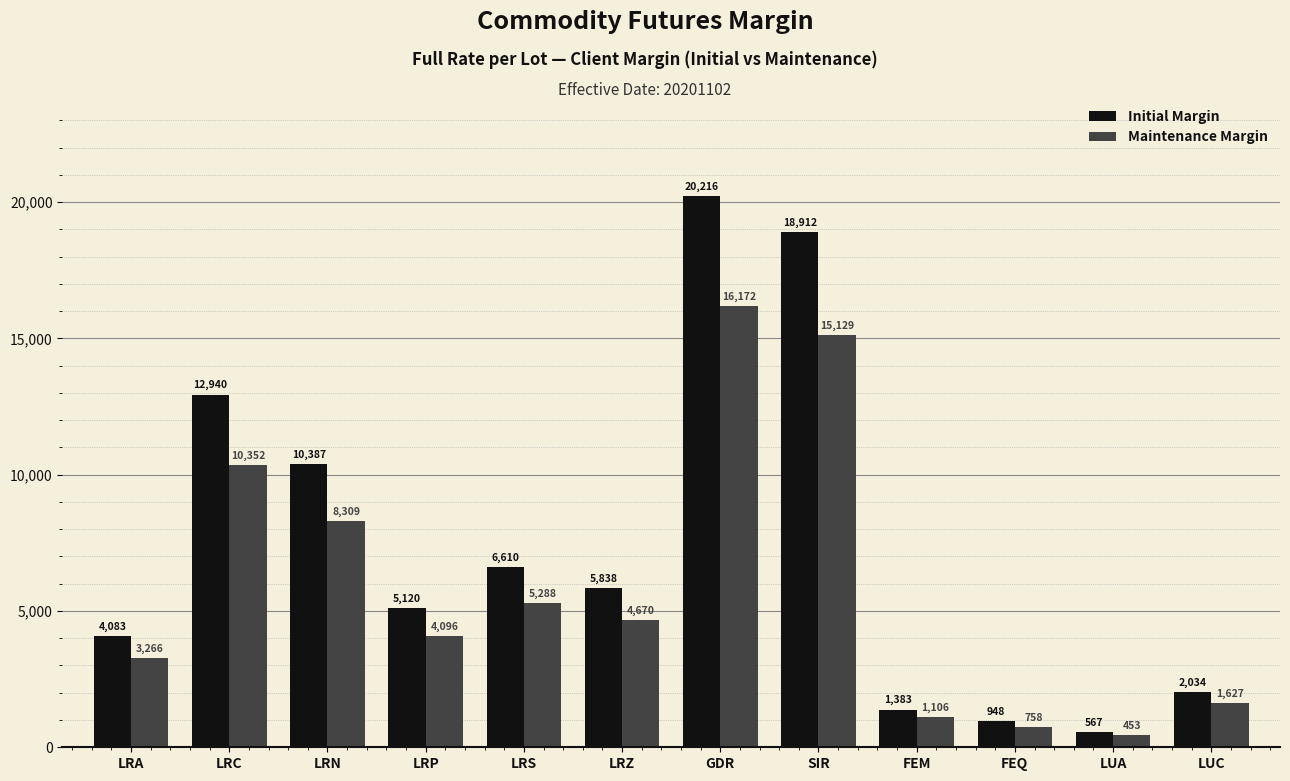

What is the difference between the Initial Margin values at GDR and LRN?

9829